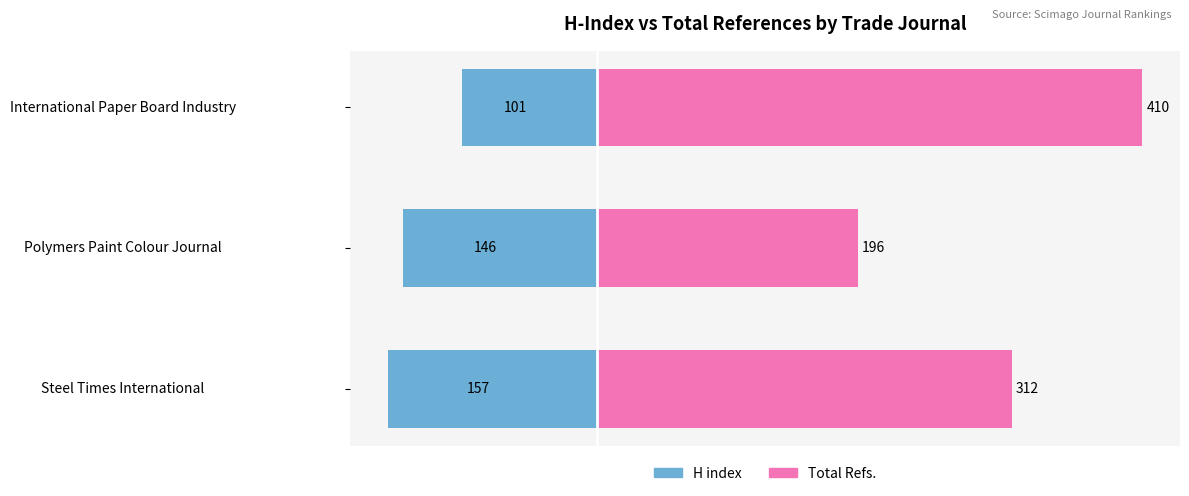

What is the average value of the H index series?

-135